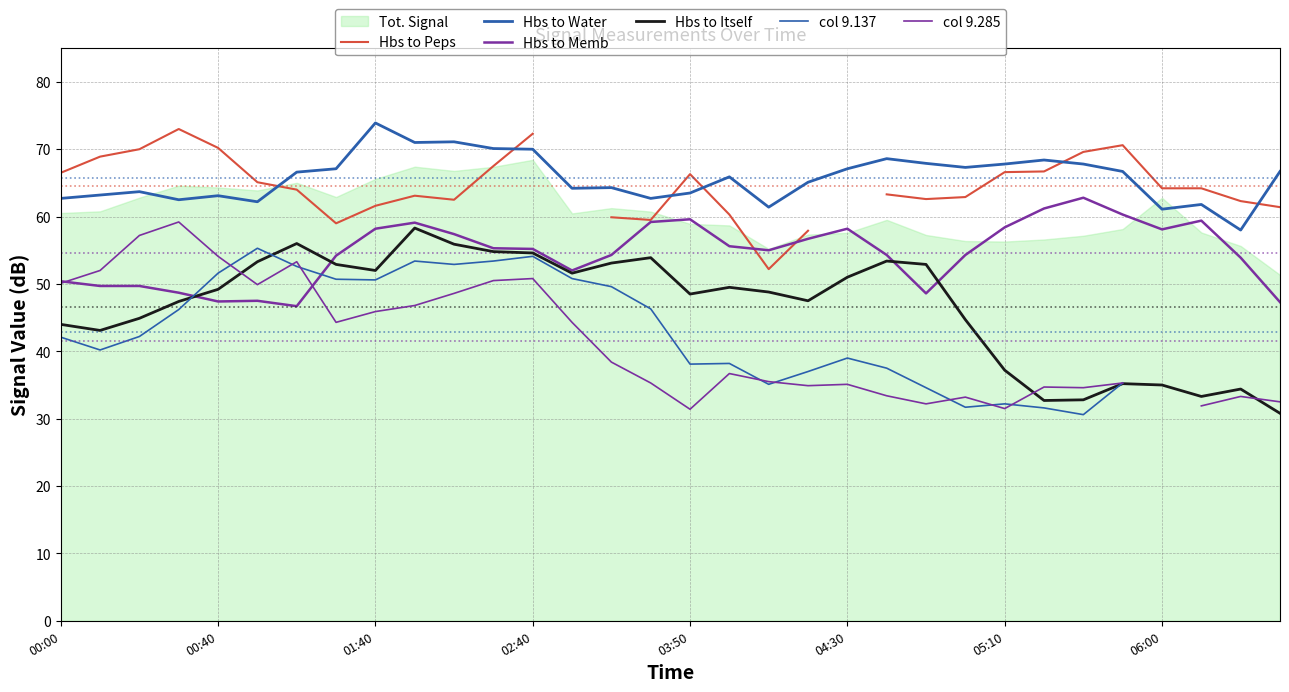

True or false: Hbs to Peps and Hbs to Water cross at least once.

True